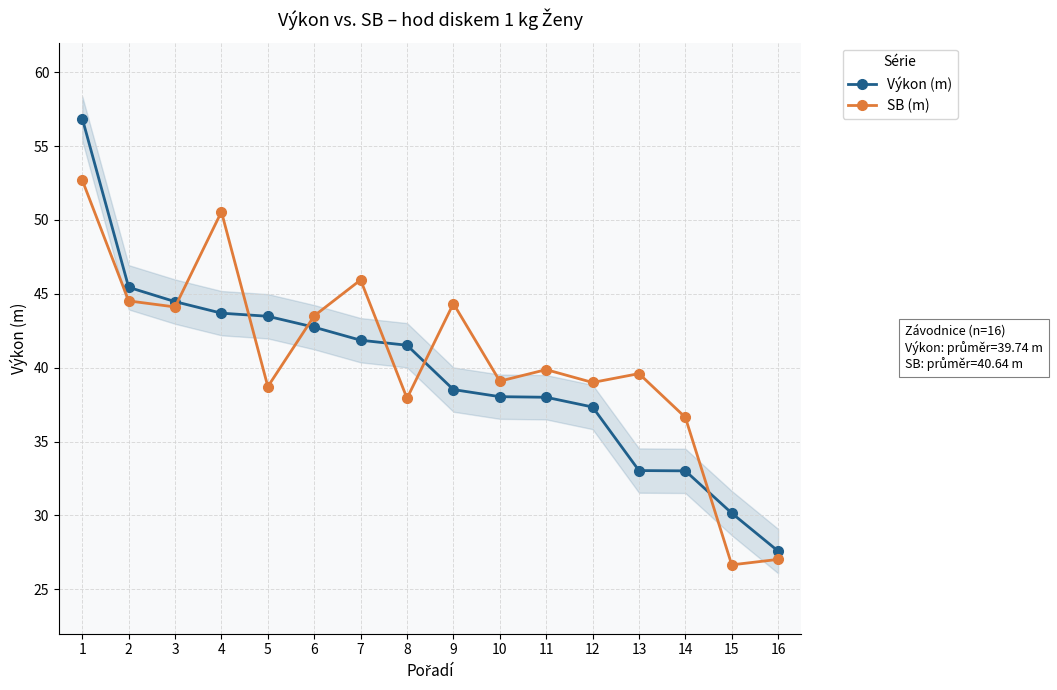

Rank the series at 12 from highest to lowest value.

SB (m), Výkon (m)